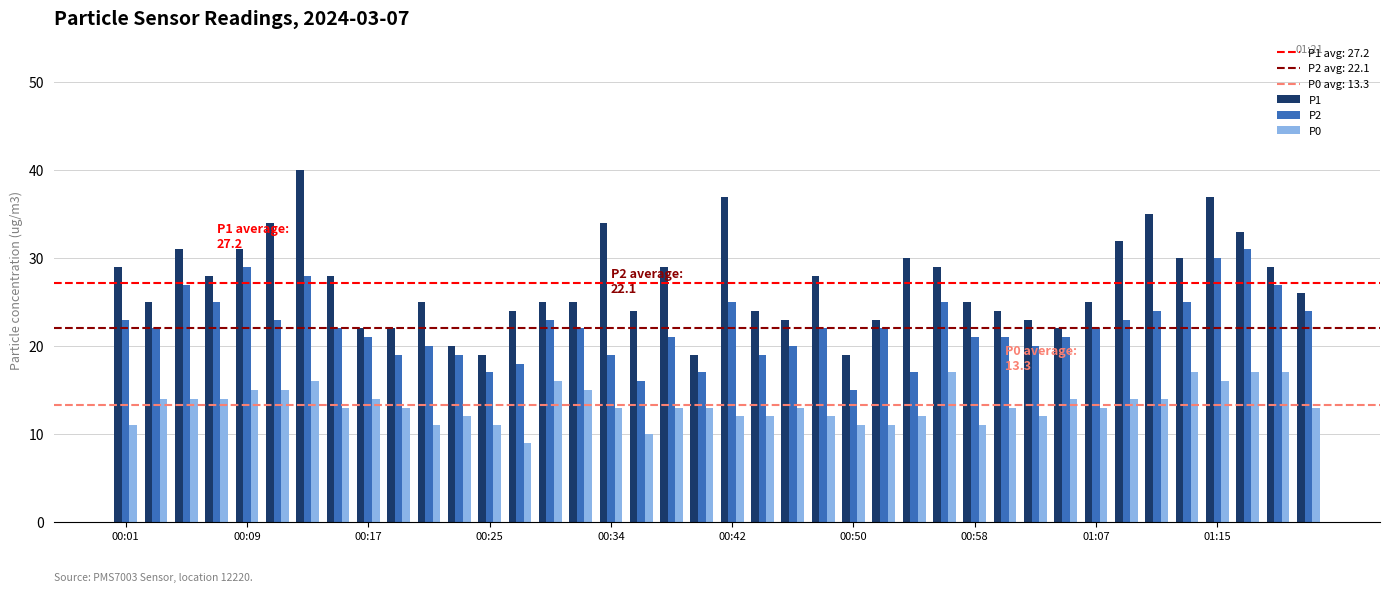

List the series in order of their overall mean, lowest first.

P0, P2, P1